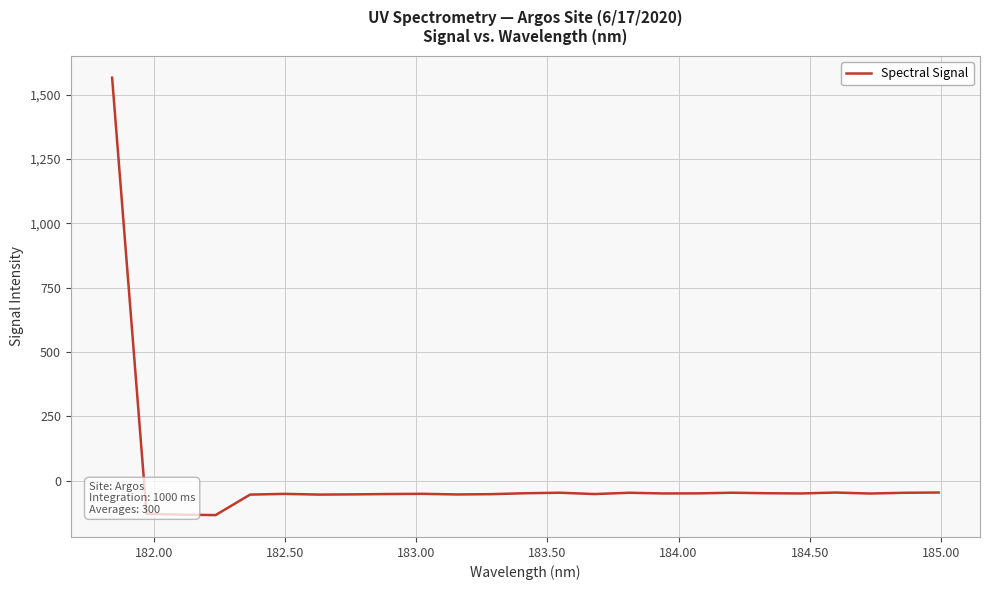

What is the difference between the maximum and minimum values?

1699.2